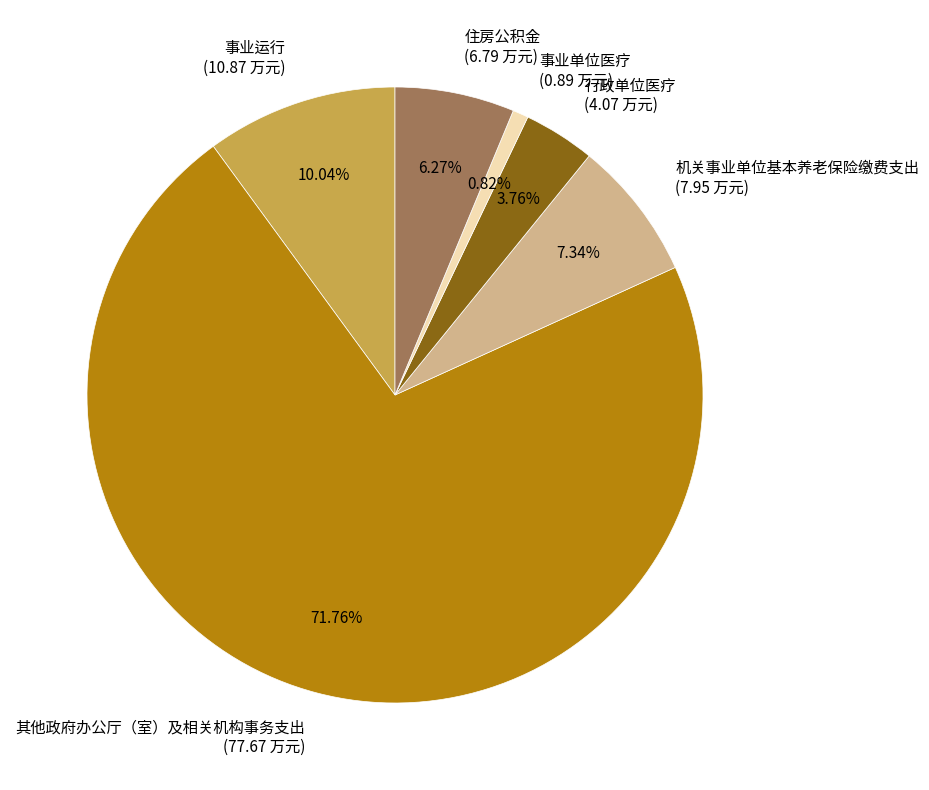

What portion of the pie excludes 机关事业单位基本养老保险缴费支出?

92.7%